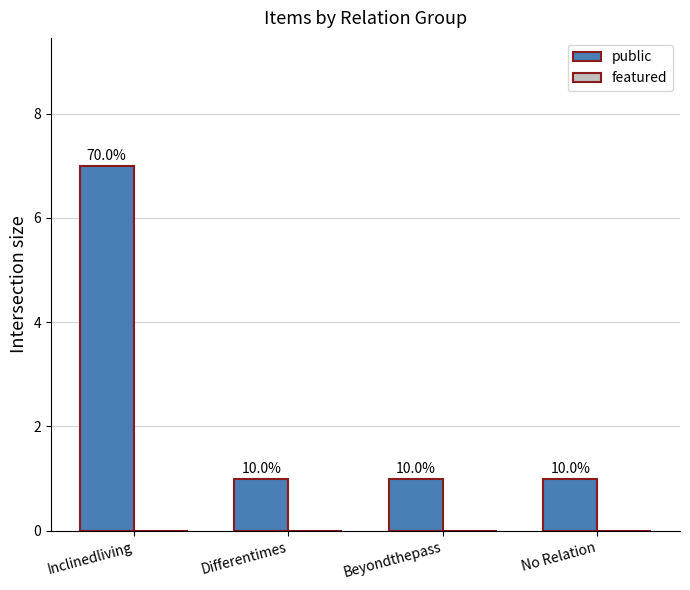

Reading left to right, transcribe all the data shown in this chart.

public: 7	1	1	1
featured: 0	0	0	0